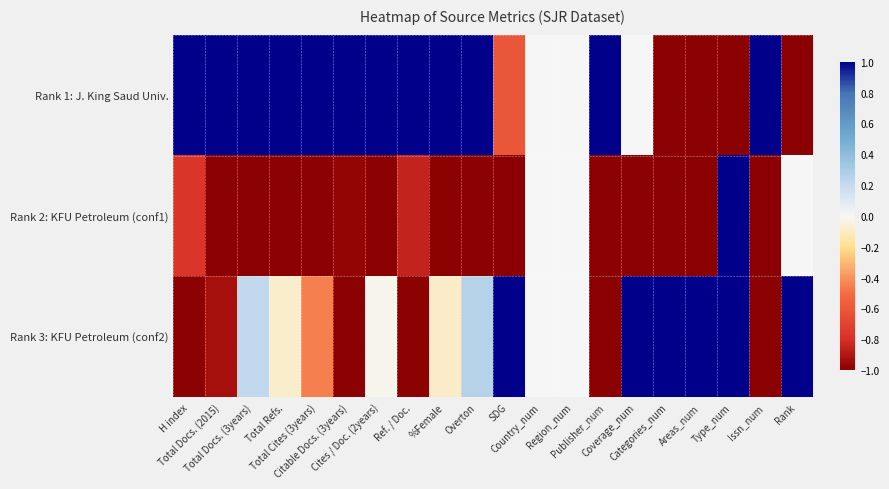

Rank the series by their maximum value, from lowest to highest.

Rank 1: J. King Saud Univ., Rank 2: KFU Petroleum (conf1), Rank 3: KFU Petroleum (conf2)